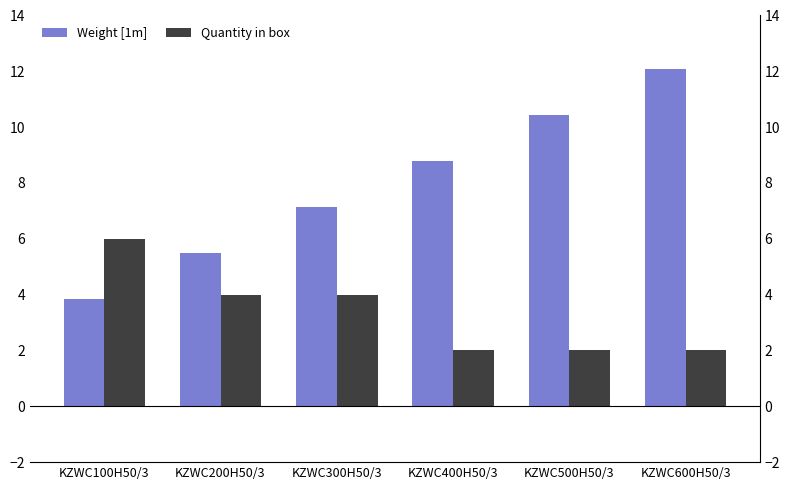

At which label does Weight [1m] first exceed 8?

KZWC400H50/3